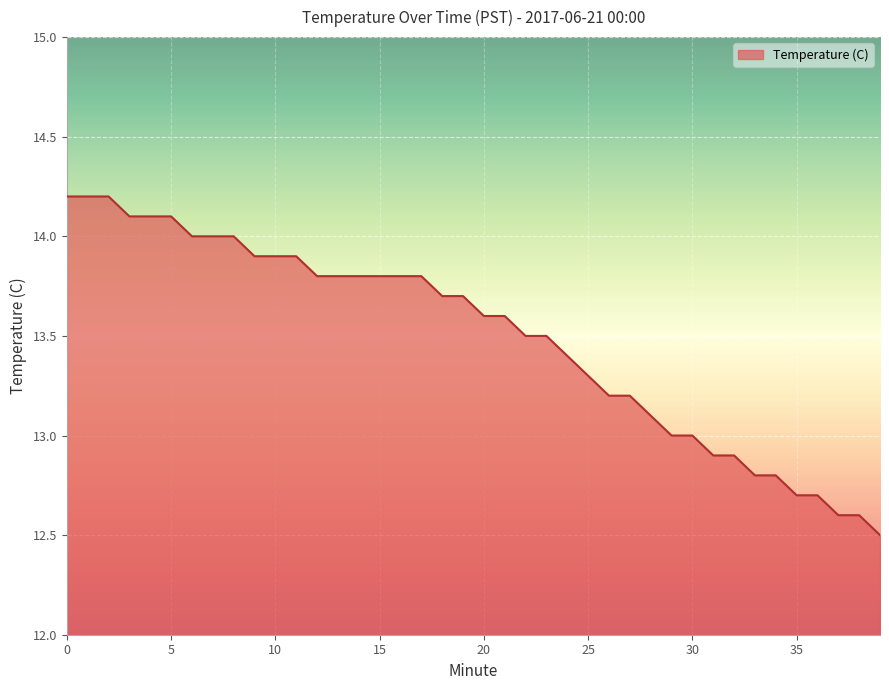

What is the greatest value displayed?

14.2